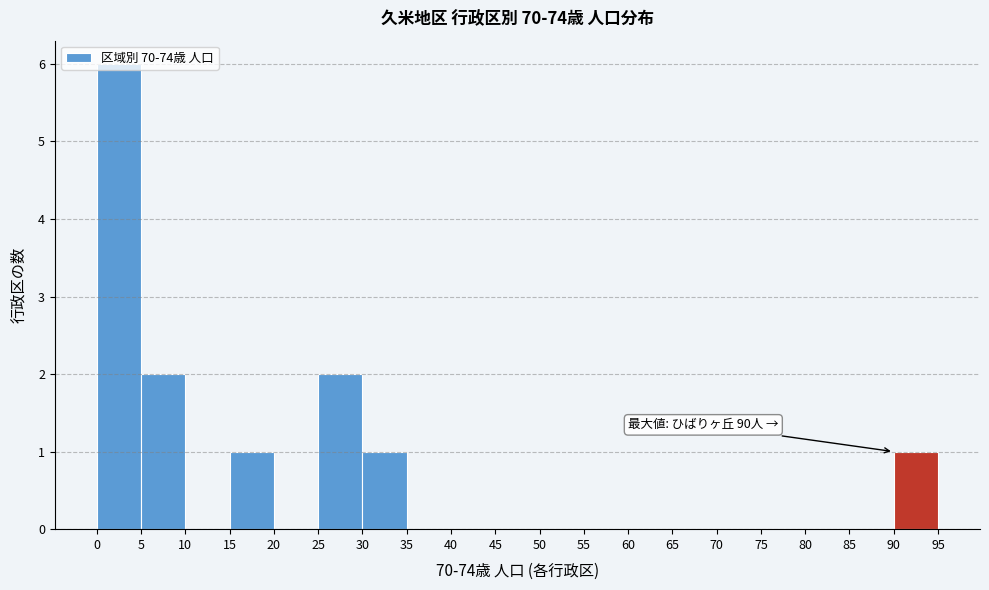

Which range on the x-axis has the tallest bar?

0 to 5